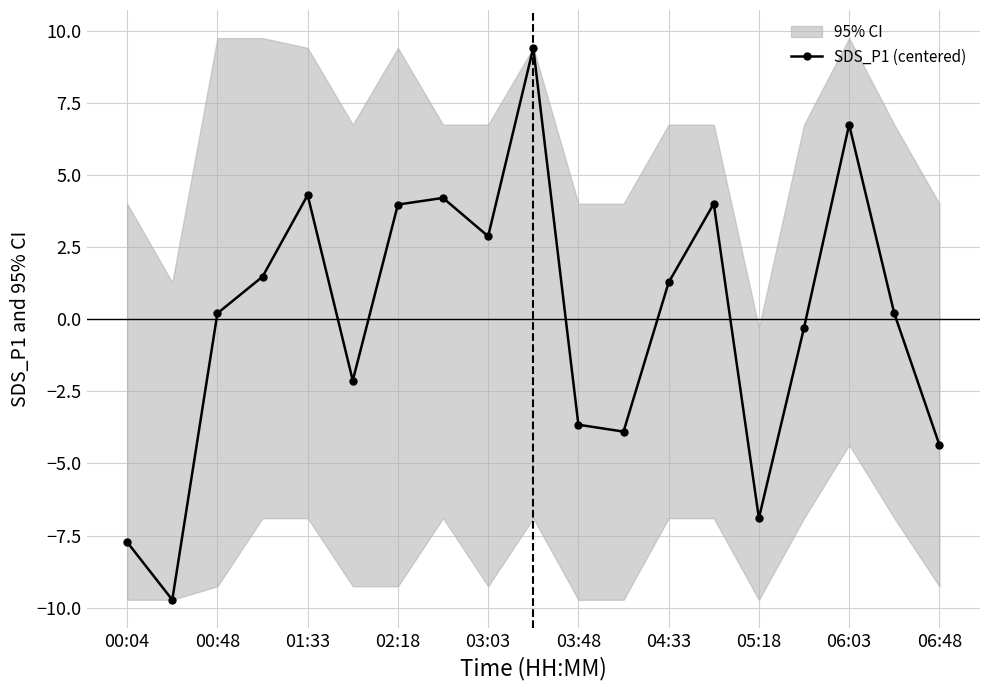

What is the label of the 18th point from the left?

17